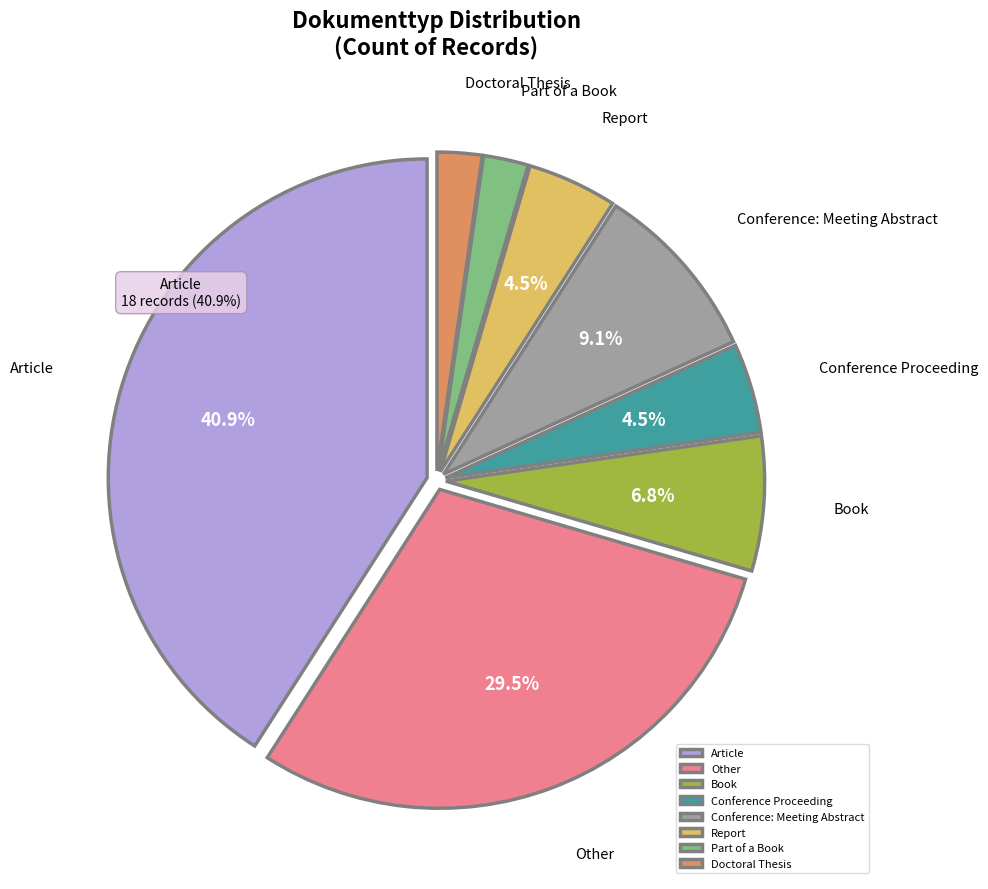

Does Part of a Book account for over 50% of the chart?

No